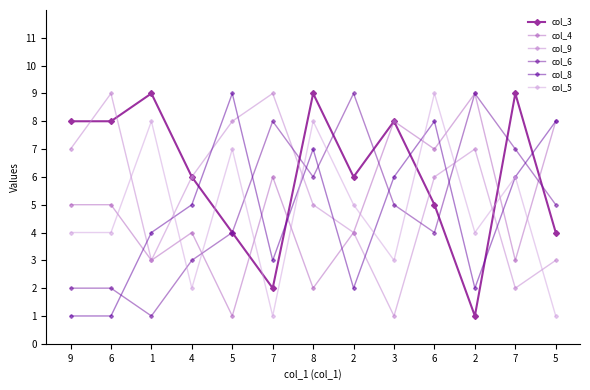

What is the difference between the second highest and second lowest values in the col_4 series?

6